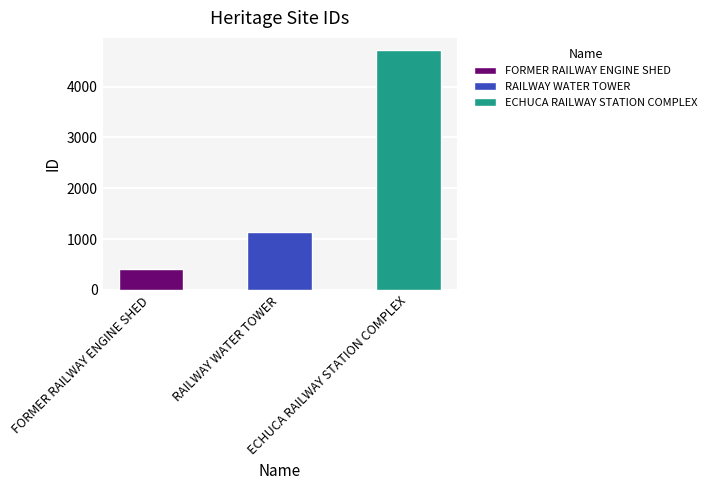

Does the chart contain any negative values?

No